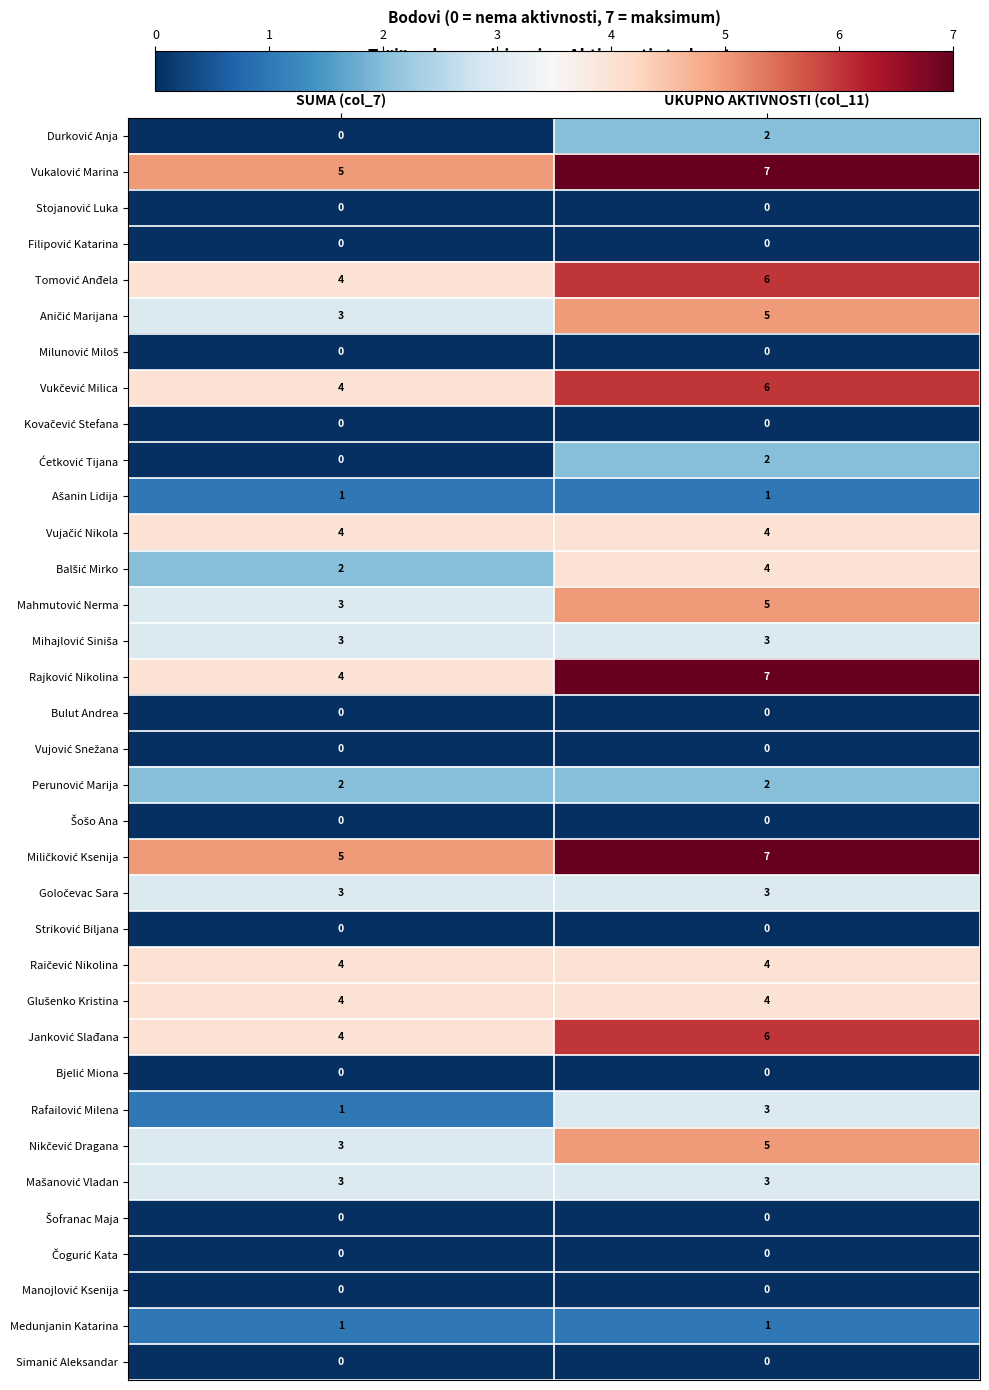

What is the total value across all series at UKUPNO AKTIVNOSTI (col_11)?

90